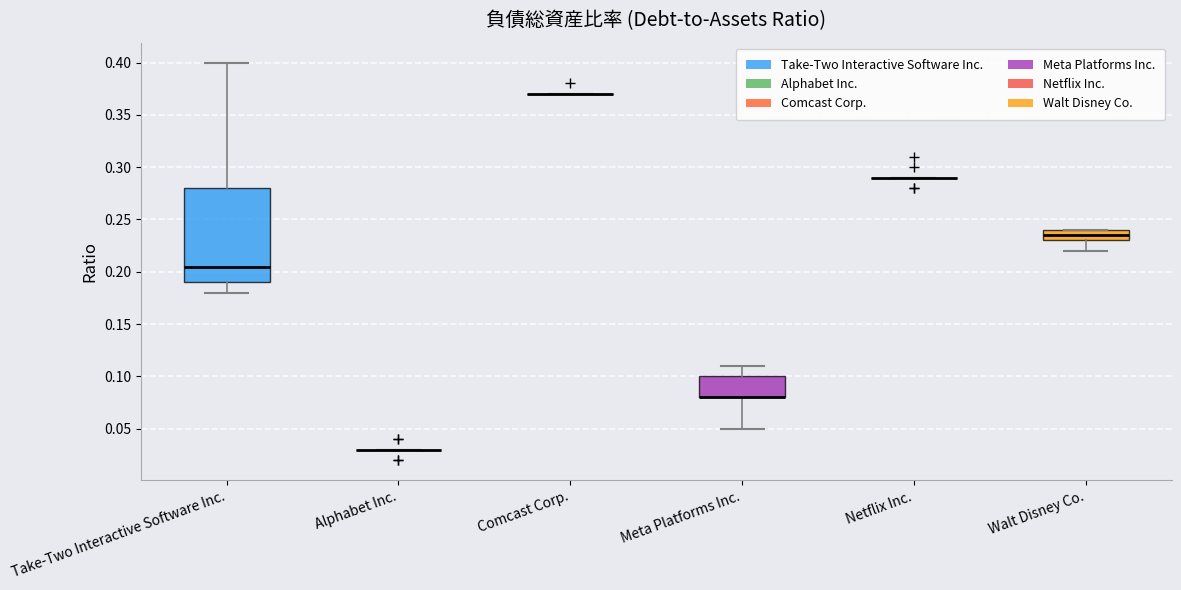

Reading left to right, transcribe this box plot: for each box, give where its median line is, the range the box spans, and where its two whiskers end, as read against the y-axis. The values are not printed on the chart, so give them approximately, as read against the axis.

Take-Two Interactive Software Inc.: median 0.205, box 0.190 to 0.280, whiskers 0.180 to 0.400
Alphabet Inc.: box collapsed to a line at 0.030, whiskers 0.030 to 0.030
Comcast Corp.: box collapsed to a line at 0.370, whiskers 0.370 to 0.370
Meta Platforms Inc.: median 0.080 (drawn on the box's lower edge), box 0.080 to 0.100, whiskers 0.050 to 0.110
Netflix Inc.: box collapsed to a line at 0.290, whiskers 0.290 to 0.290
Walt Disney Co.: median 0.235, box 0.230 to 0.240, whiskers 0.220 to 0.240